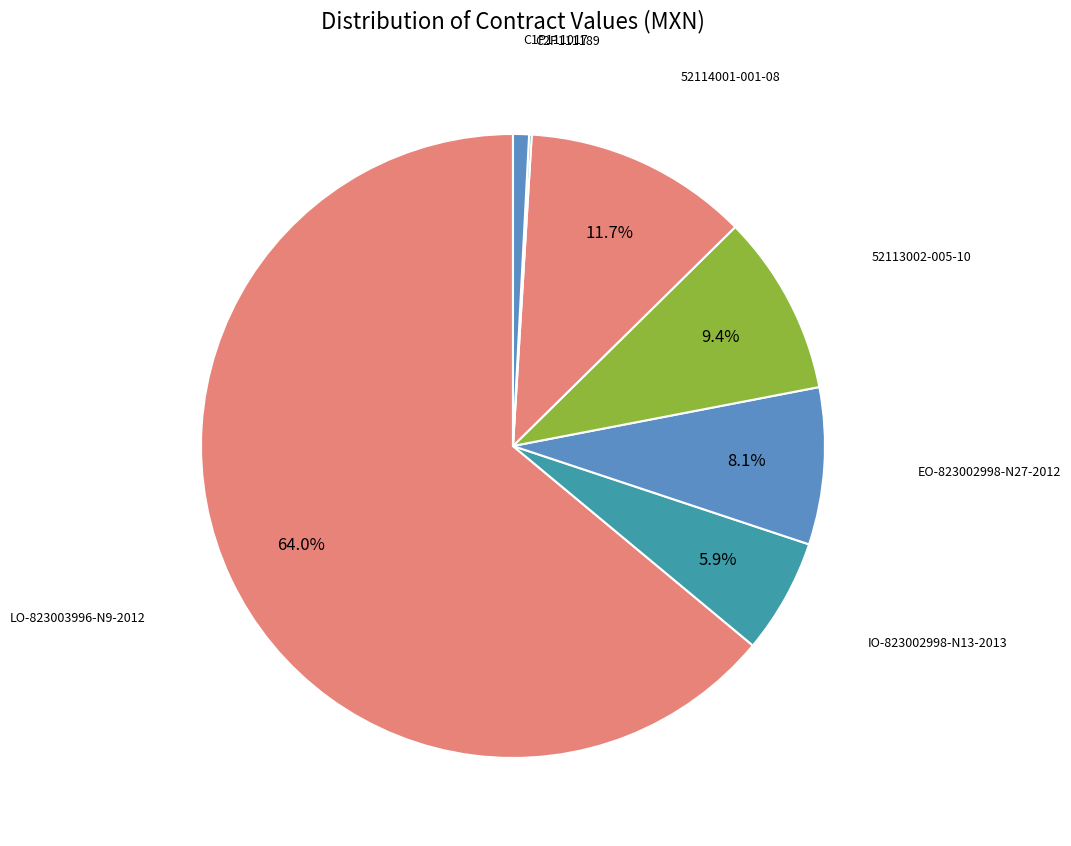

Combined, what portion of the pie is EO-823002998-N27-2012 and 52114001-001-08?

19.8%